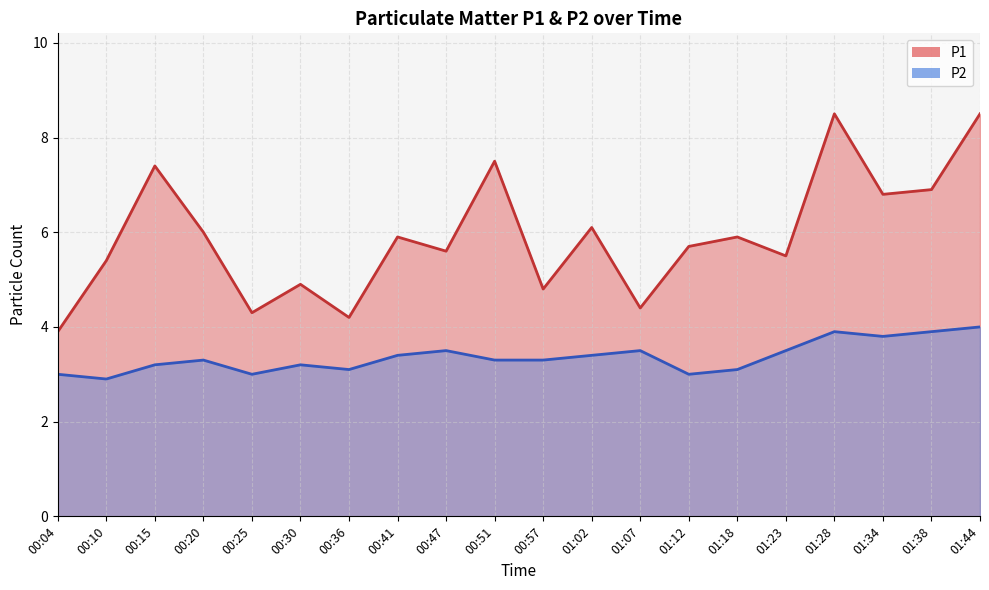

What is the value of the P1 point at the 10th from the left?

7.5